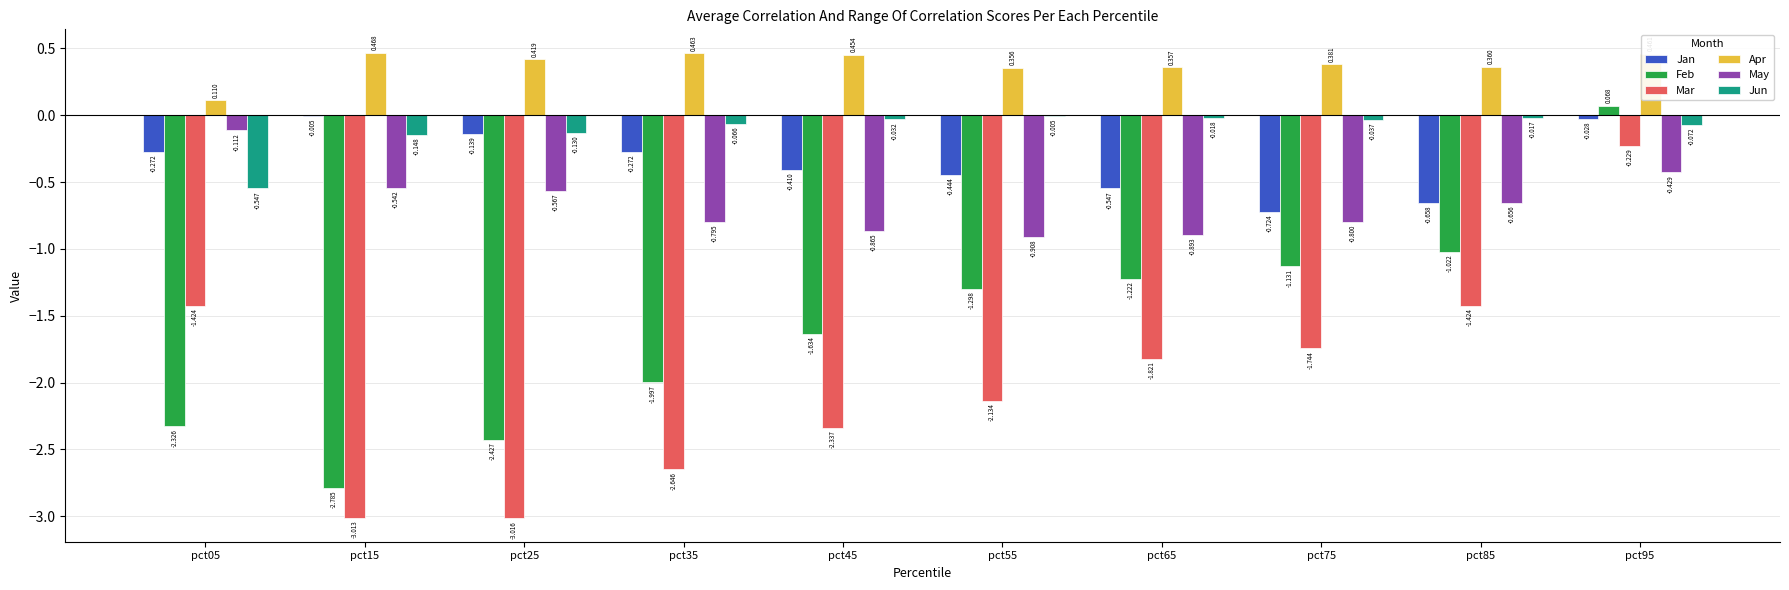

Is the value of Feb at pct45 greater than the value of Apr at pct75?

No